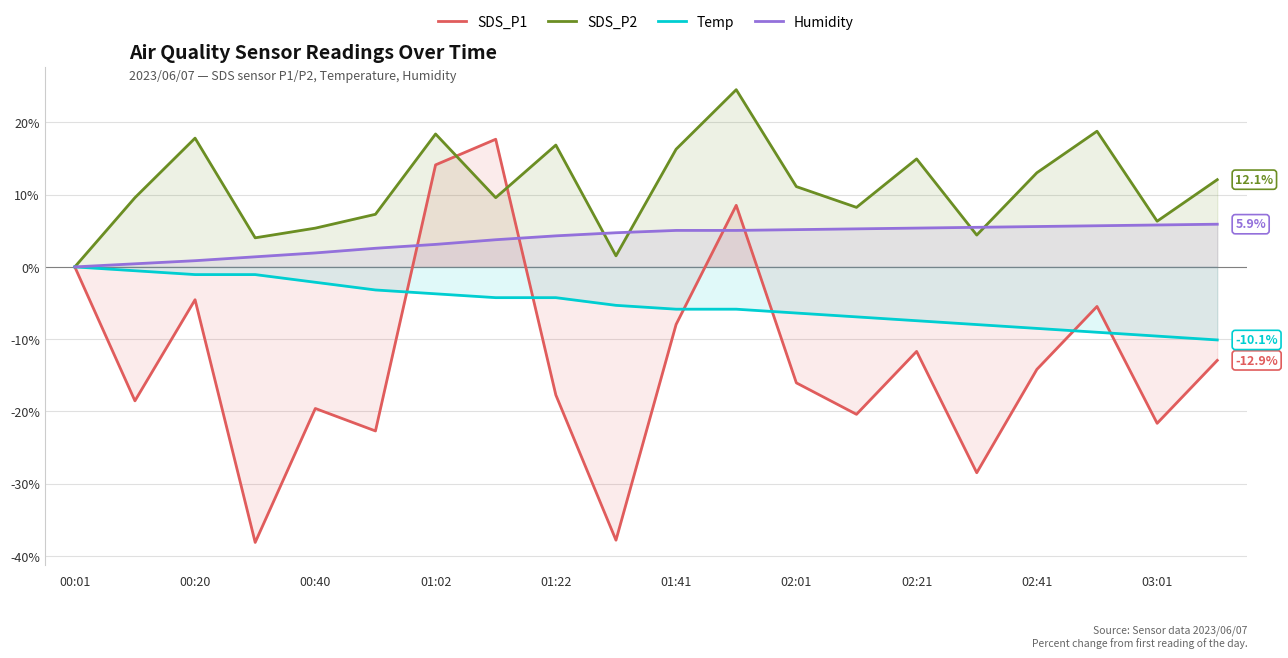

Read the Humidity value at 03:01.

5.8